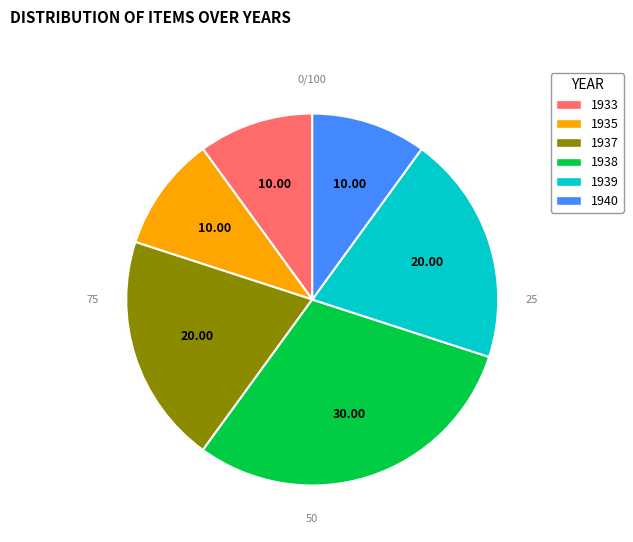

Between 1937 and 1940, which is larger?

1937